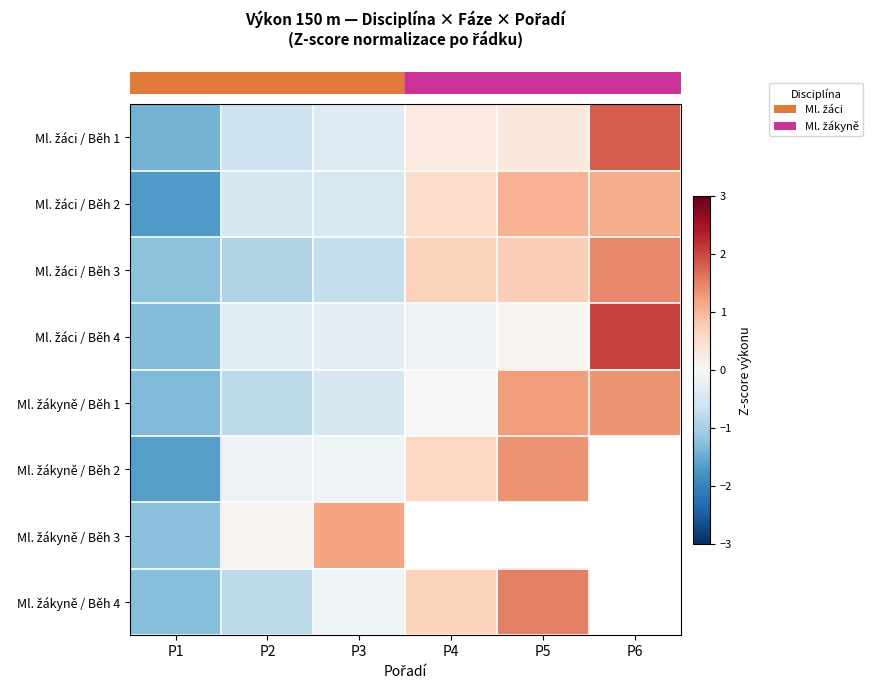

How many values in row_0 are above zero?

3